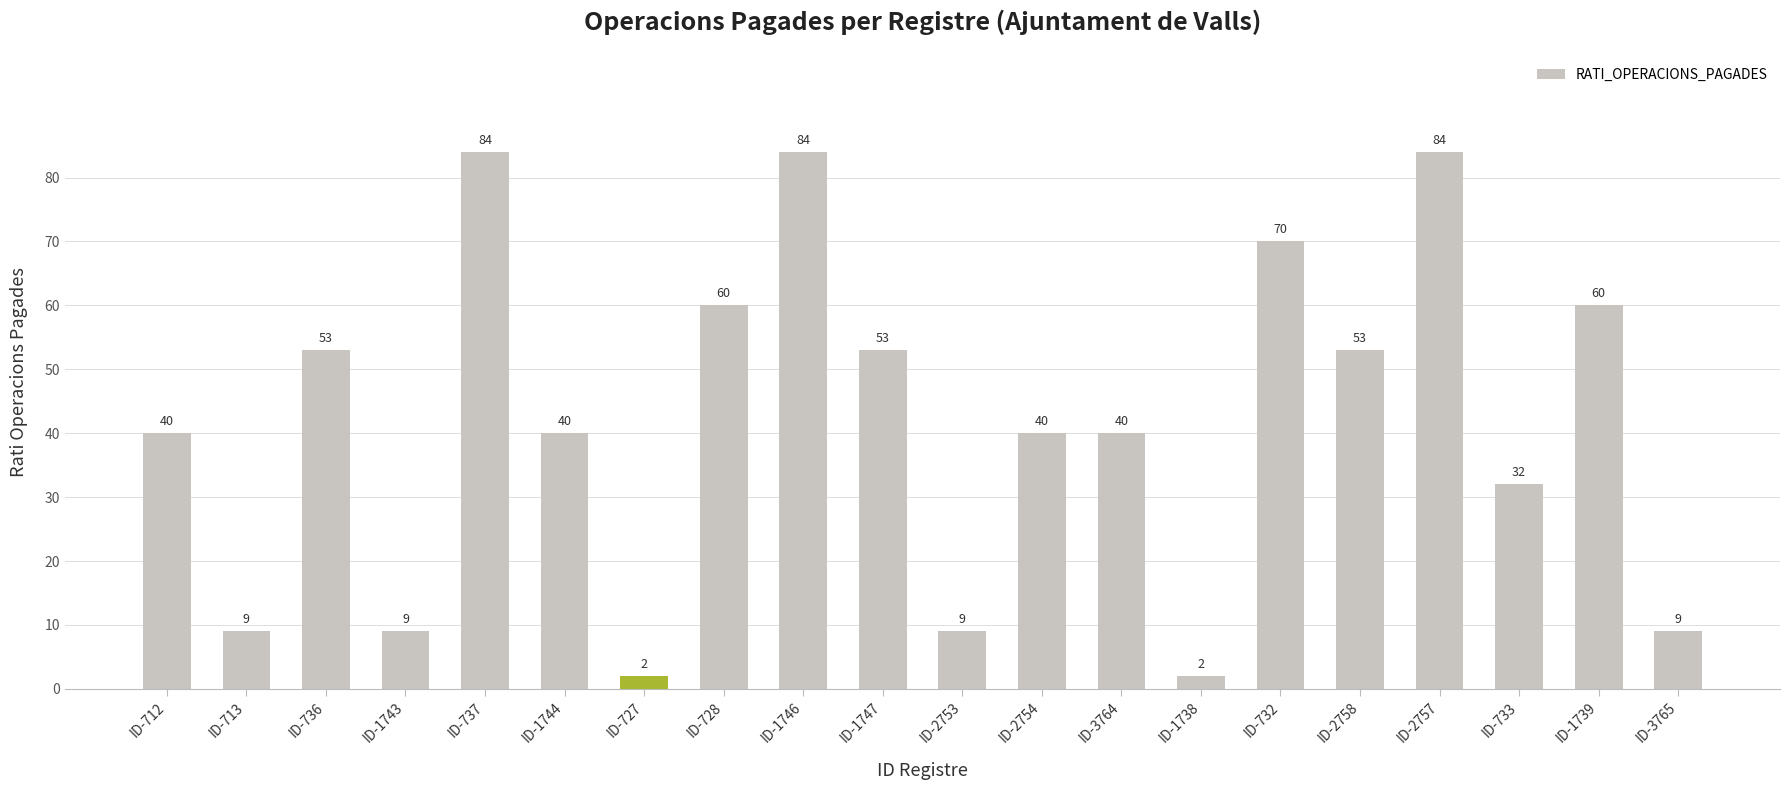

What value does the data have at ID-2758?

53